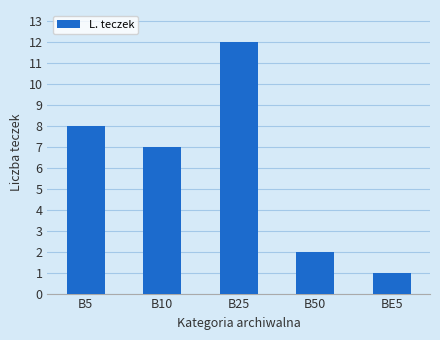

What is the value of the 2nd bar from the left?

7